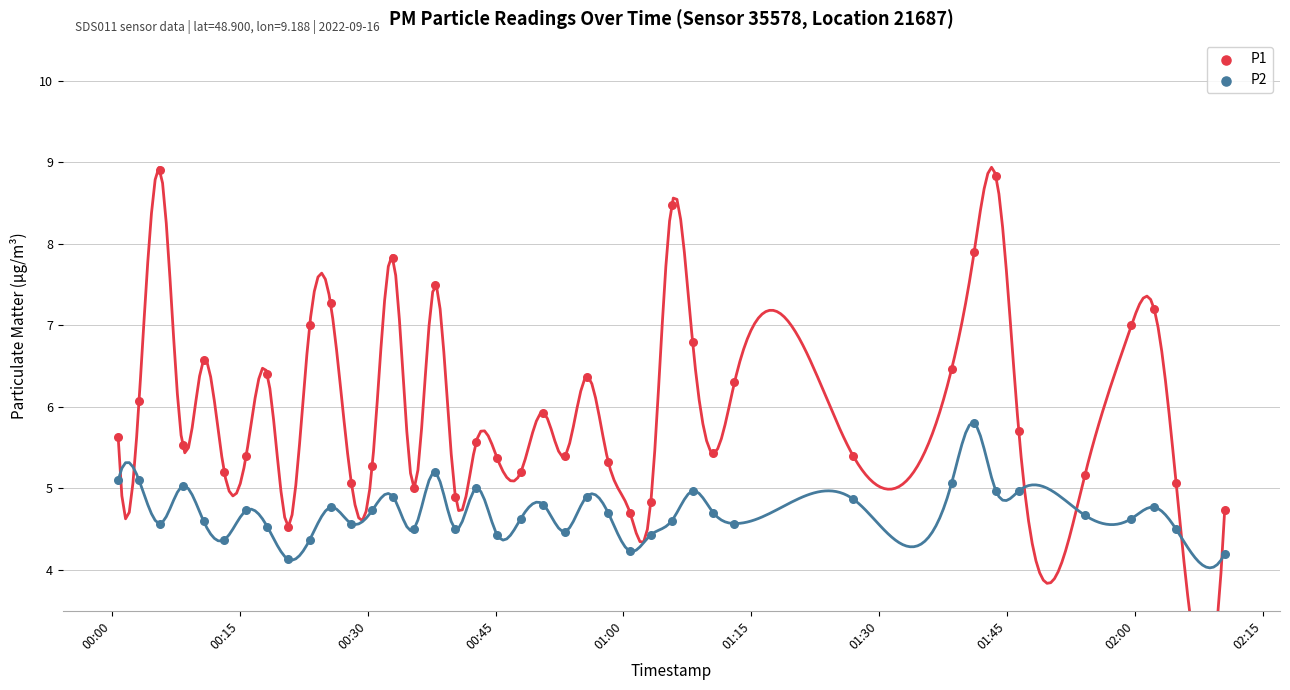

Across all data points, what is the range of Y values (max minus min)?

4.8